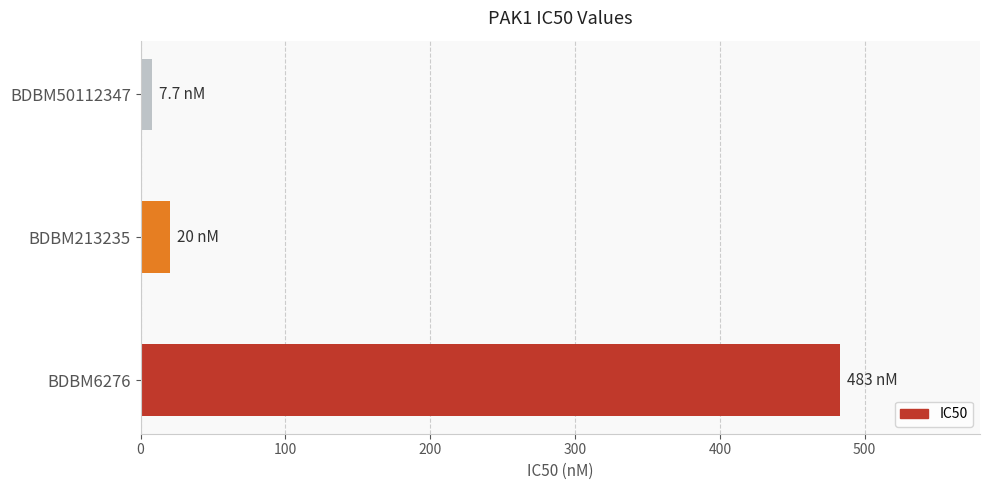

Reading top to bottom, transcribe all the data shown in this chart.

BDBM50112347=7.7	BDBM213235=20.0	BDBM6276=483.0